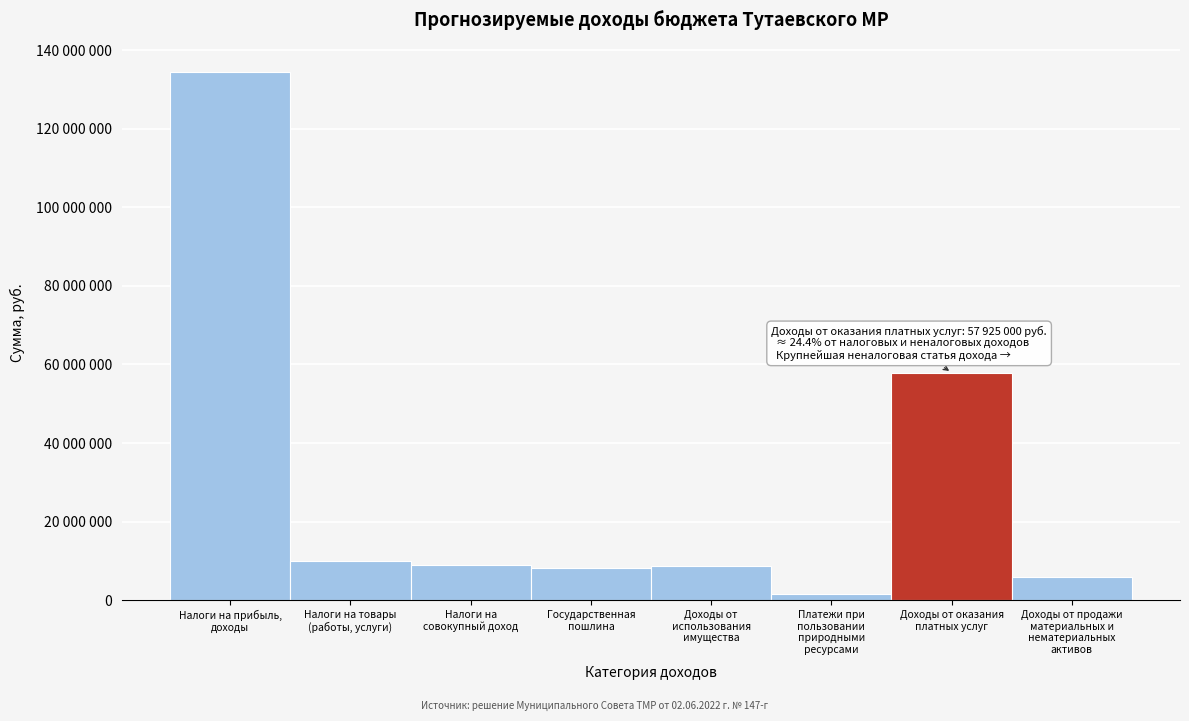

Are the bars horizontal?

No